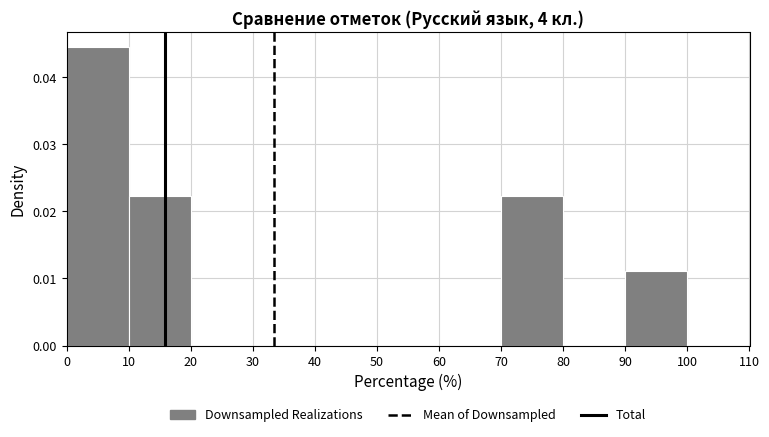

Over which range of the x-axis is the bar tallest?

0 to 10